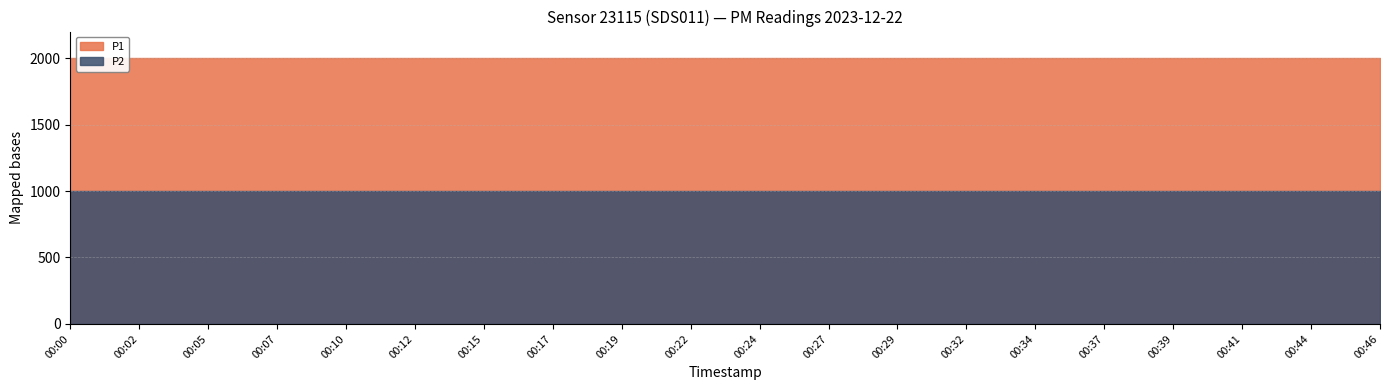

Rank the series by their maximum value, from highest to lowest.

P1, P2